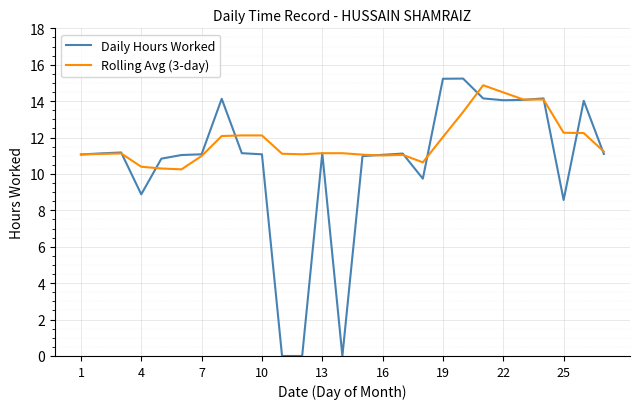

In Daily Hours Worked, how many points are higher than both neighbors (excluding endpoints)?

7